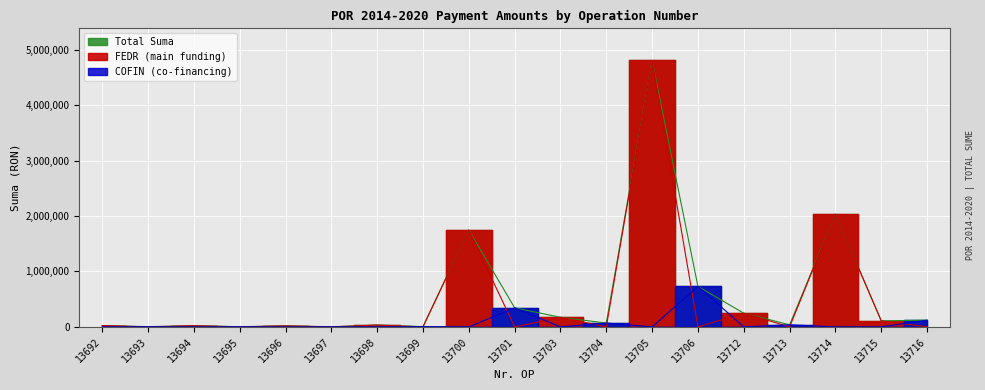

Count the number of categories in the chart.

19